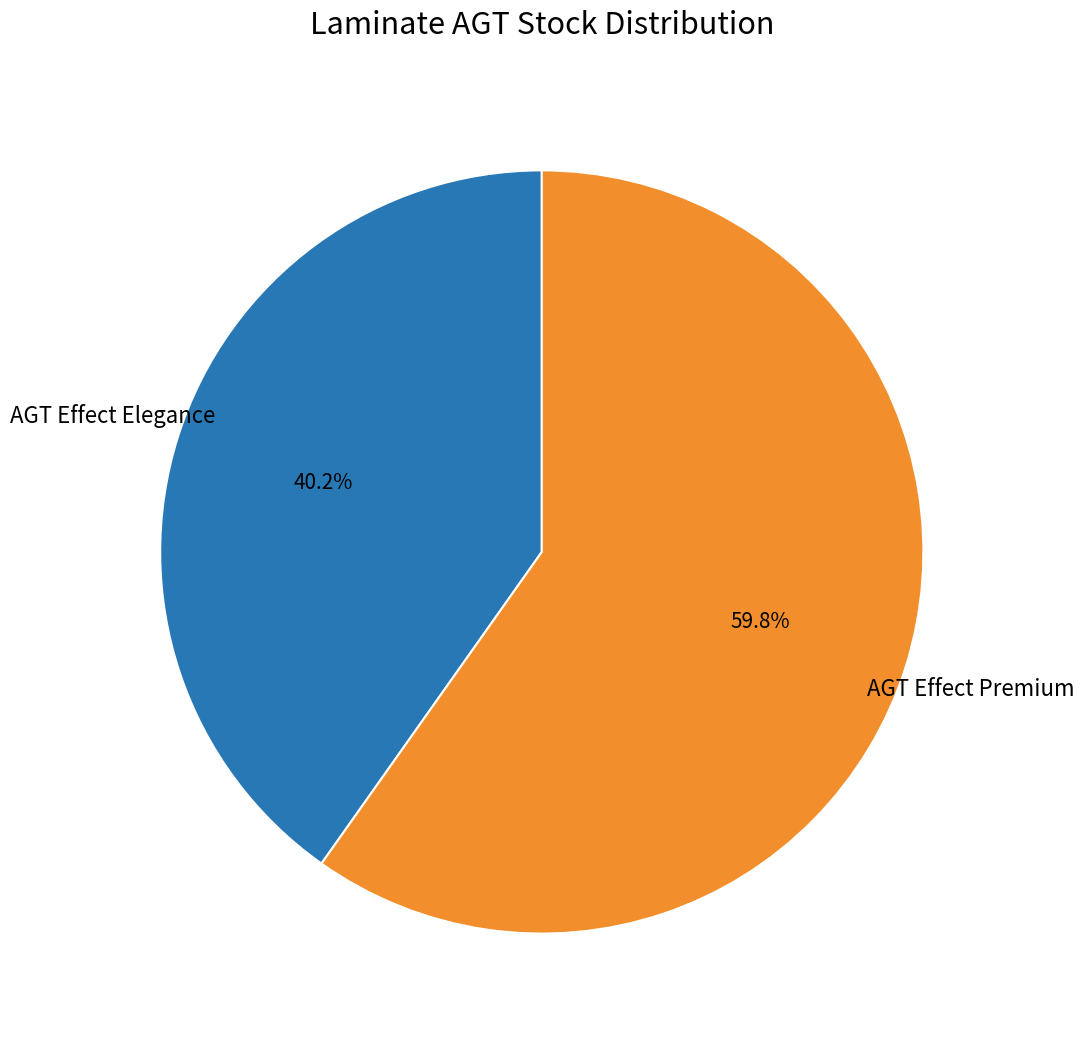

Does any single category account for the majority?

Yes